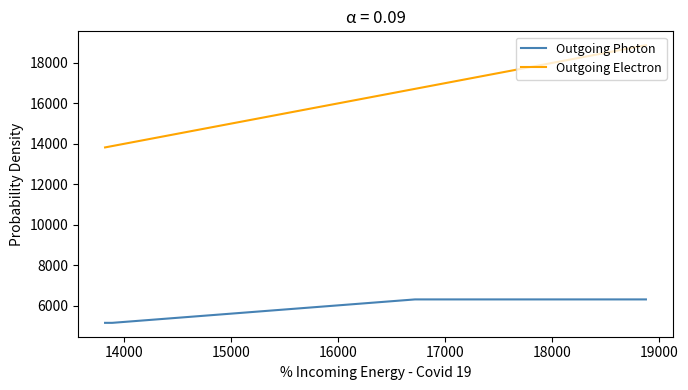

What is the difference between the second highest and minimum values in the Outgoing Photon series?

1157